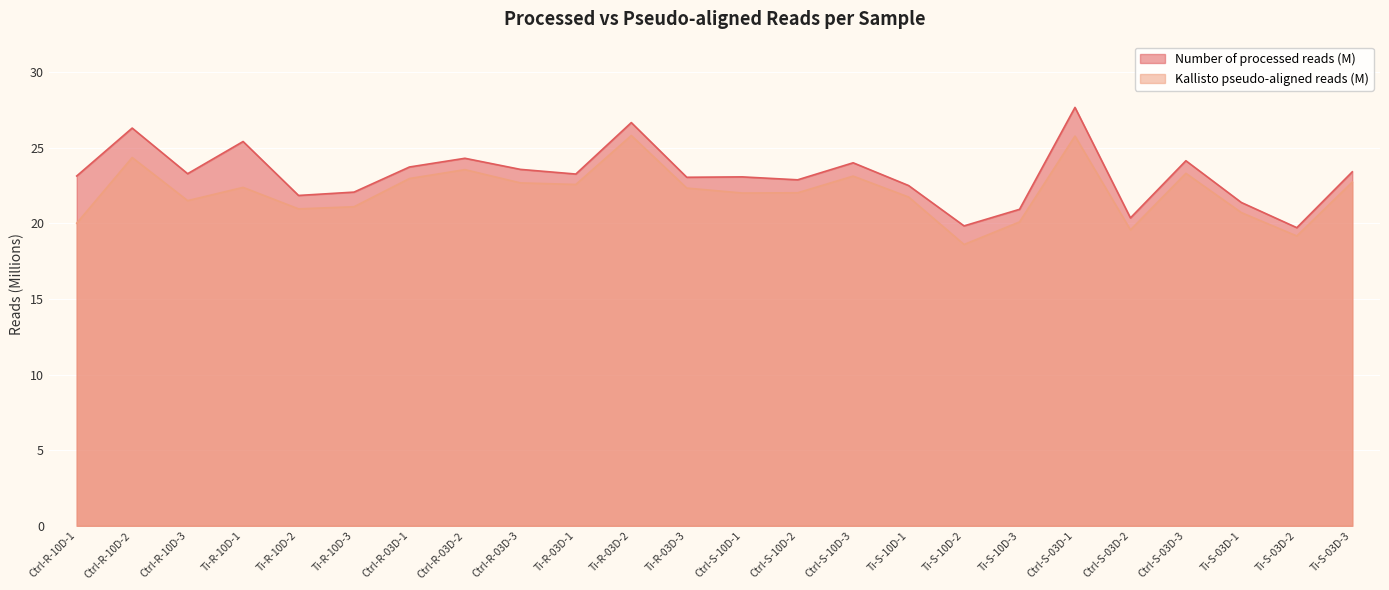

List the series in order of their peak value, highest first.

Number of processed reads (M), Kallisto pseudo-aligned reads (M)